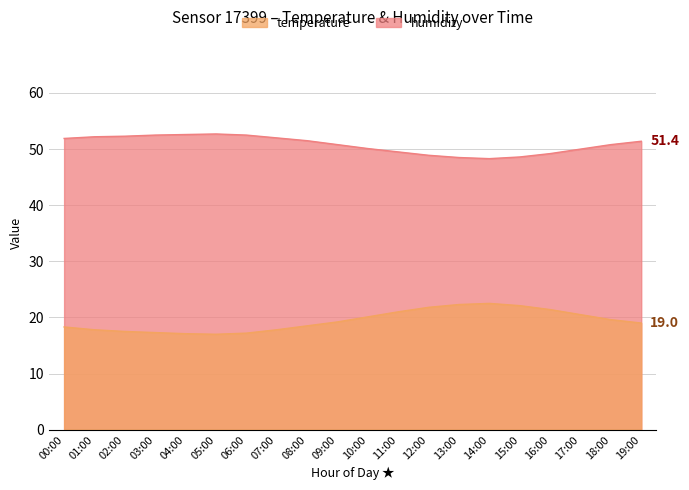

What is the difference between the maximum and second lowest values in the humidity series?

4.2